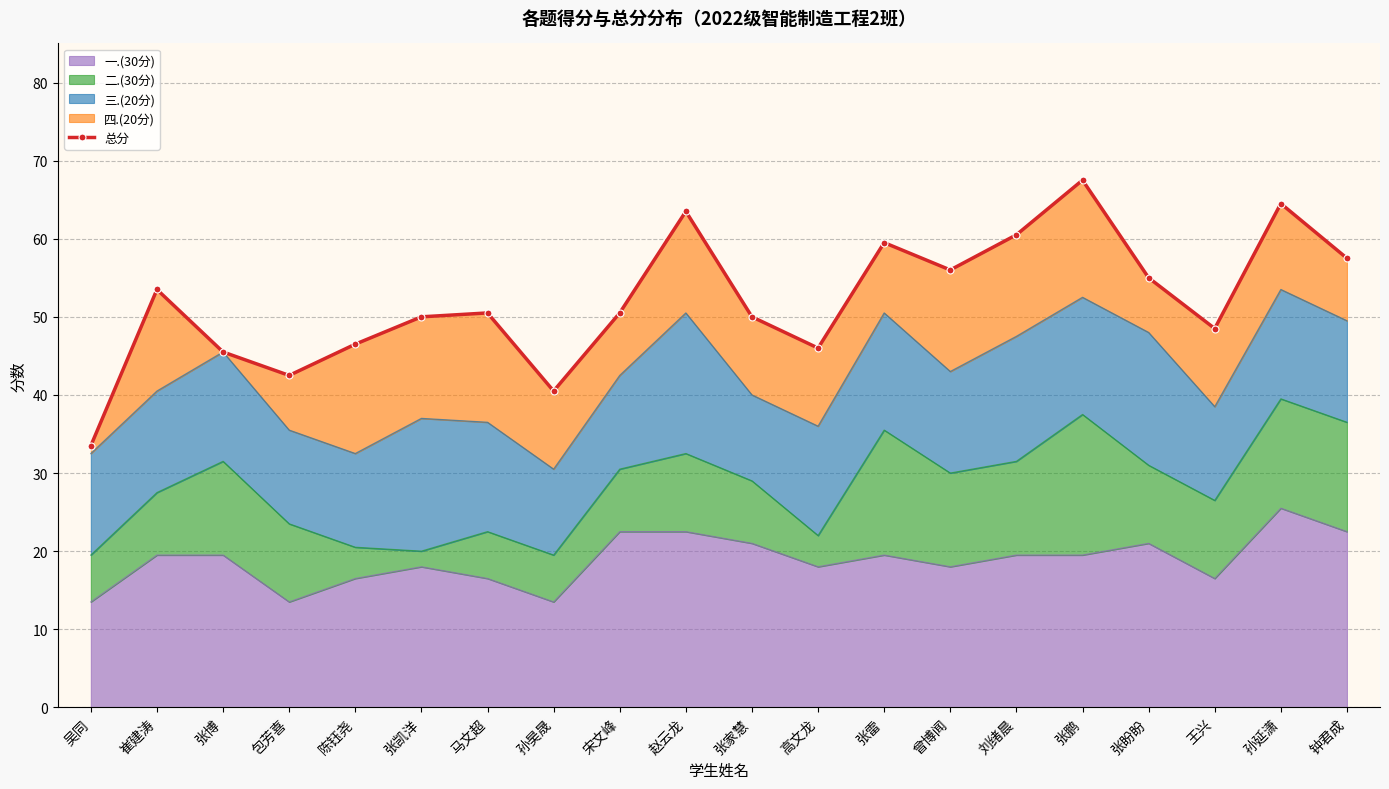

Which has a higher value, 赵云龙 or 孙昊晟?

赵云龙